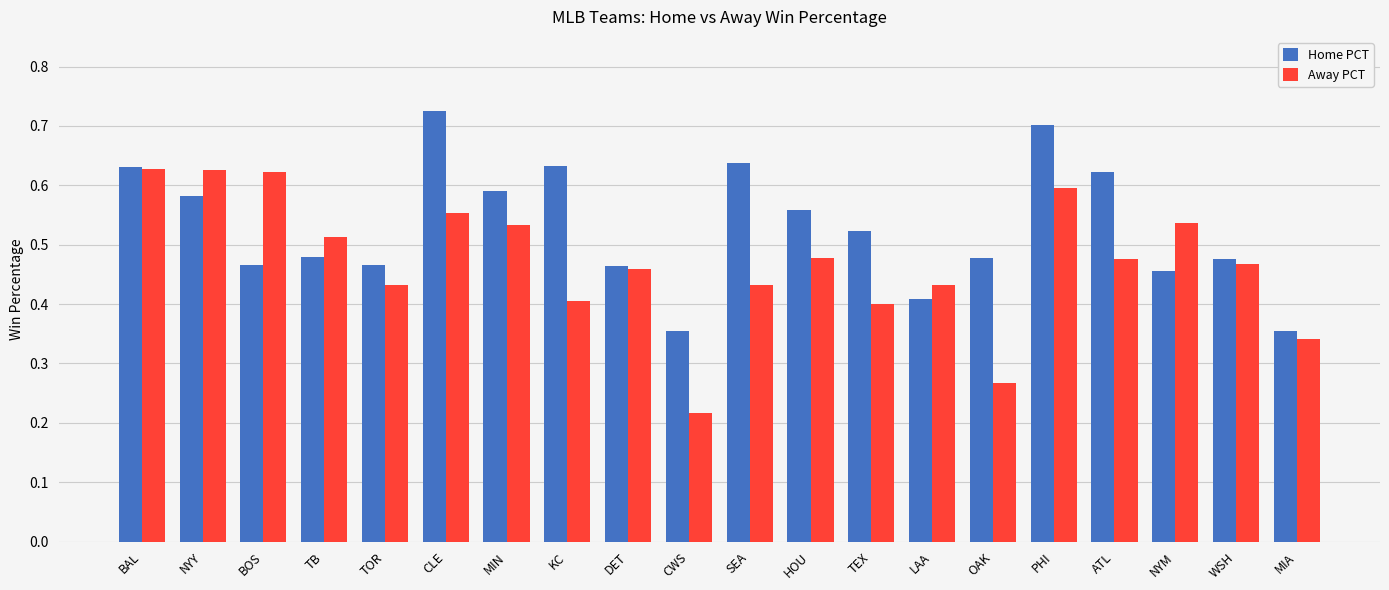

At which category does the chart reach its minimum across all series?

CWS